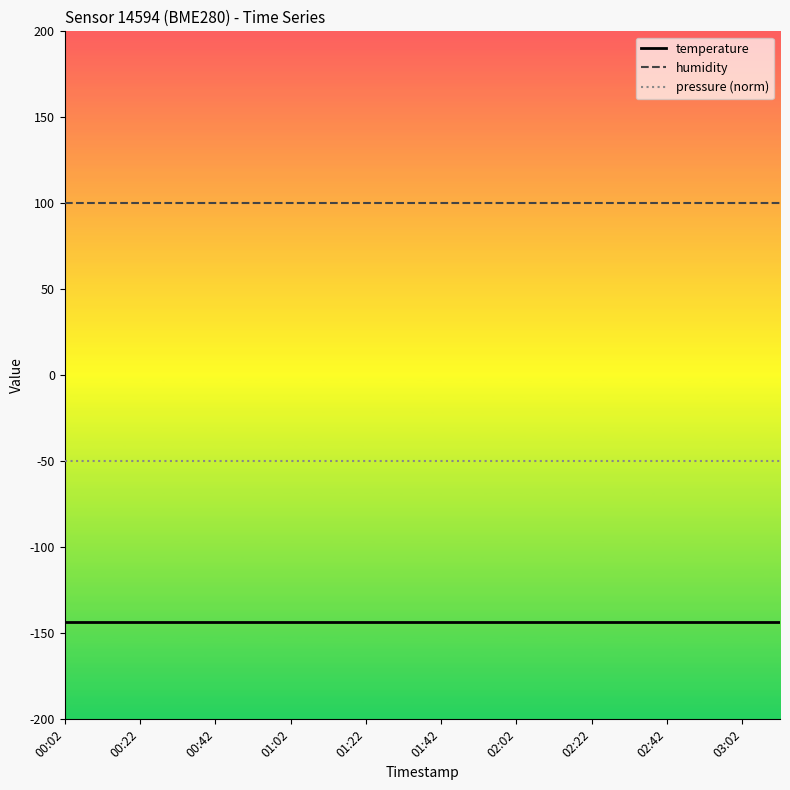

What is the highest value of the pressure (norm) series?

-50.0